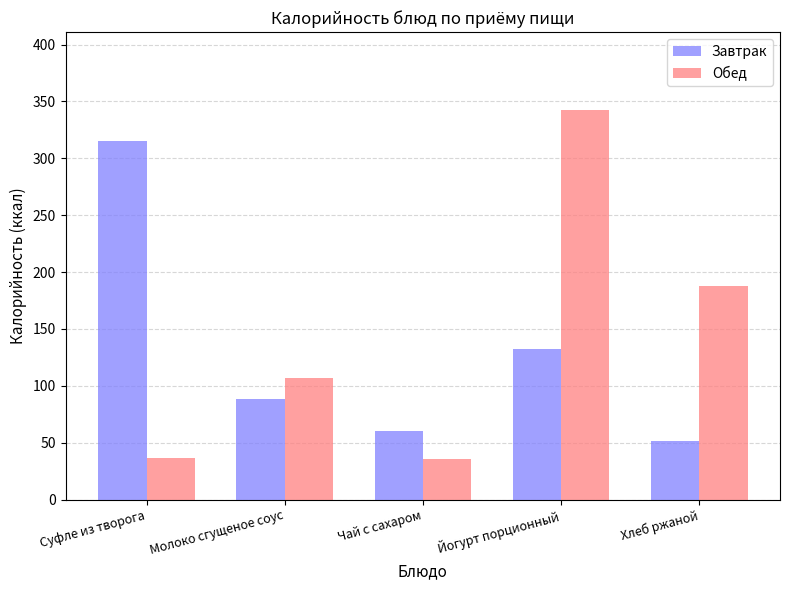

Where is Завтрак nearest to the value 183?

Йогурт порционный